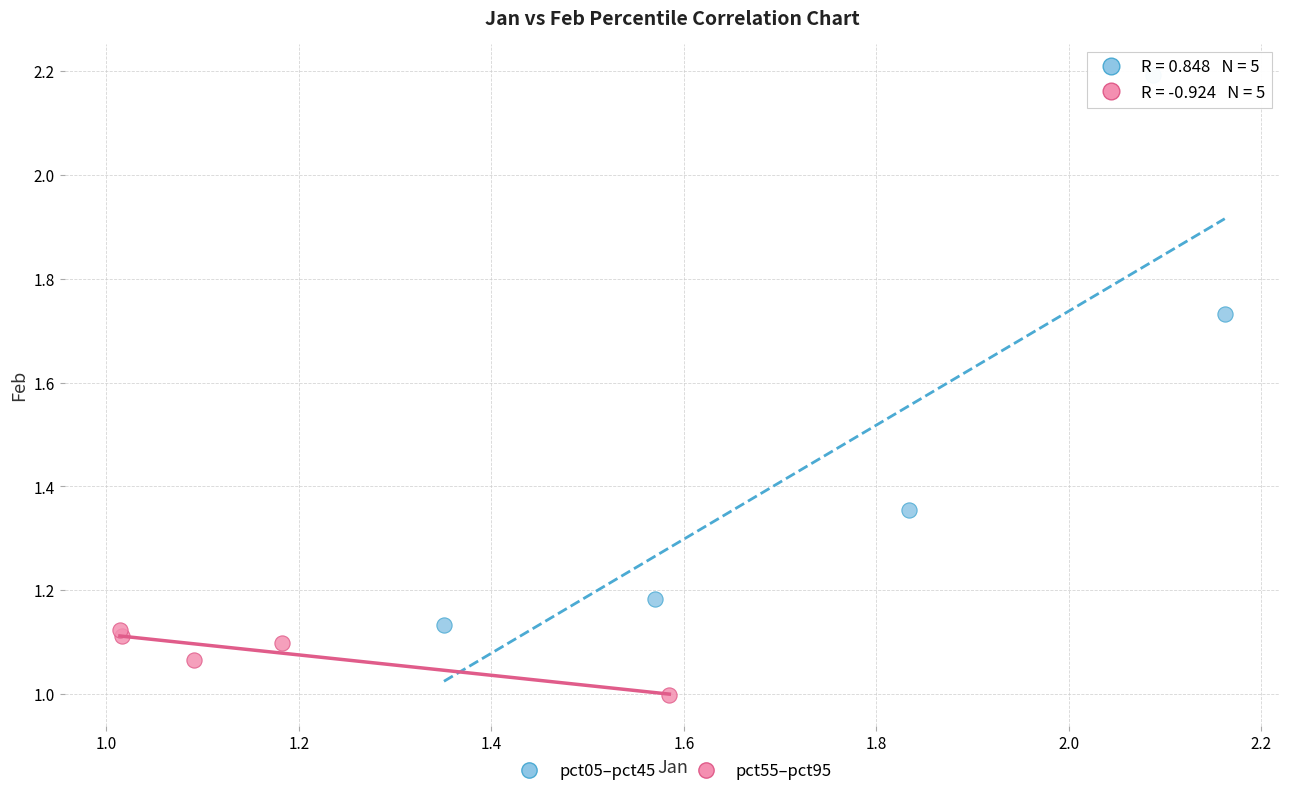

Which series has the largest Y range (max minus min)?

pct05–pct45